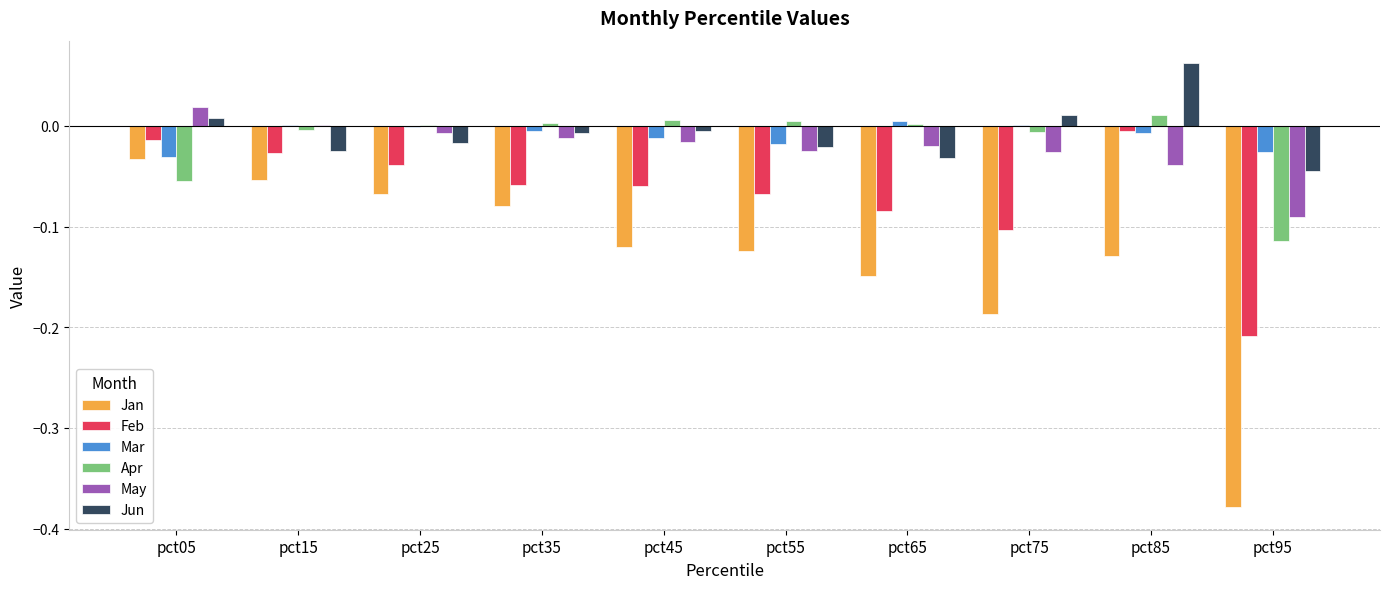

Between pct15 and pct65, which series saw the biggest shift?

Jan